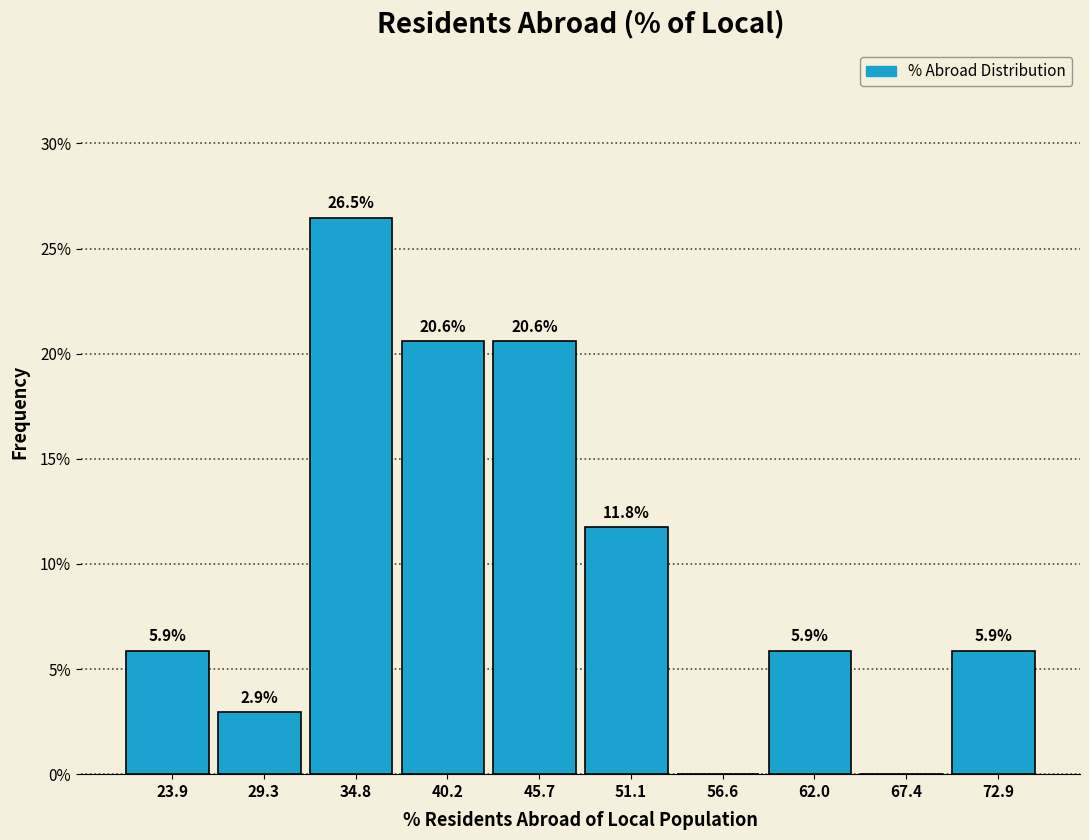

Over which range of the x-axis is the bar tallest?

32 to 38